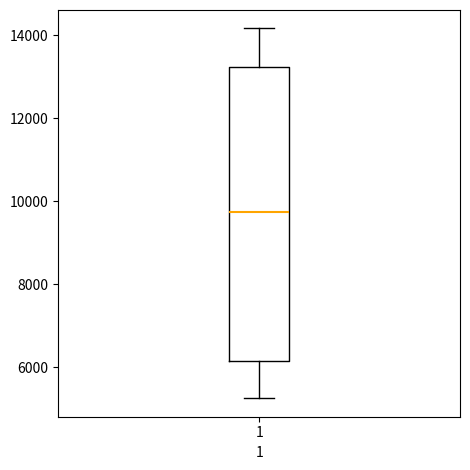

Transcribe this box plot: give where the median line is, the range the box spans, and where the two whiskers end, as read against the y-axis. The values are not printed on the chart, so give them approximately, as read against the axis.

median 9800, box 6200 to 13200, whiskers 5200 to 14200